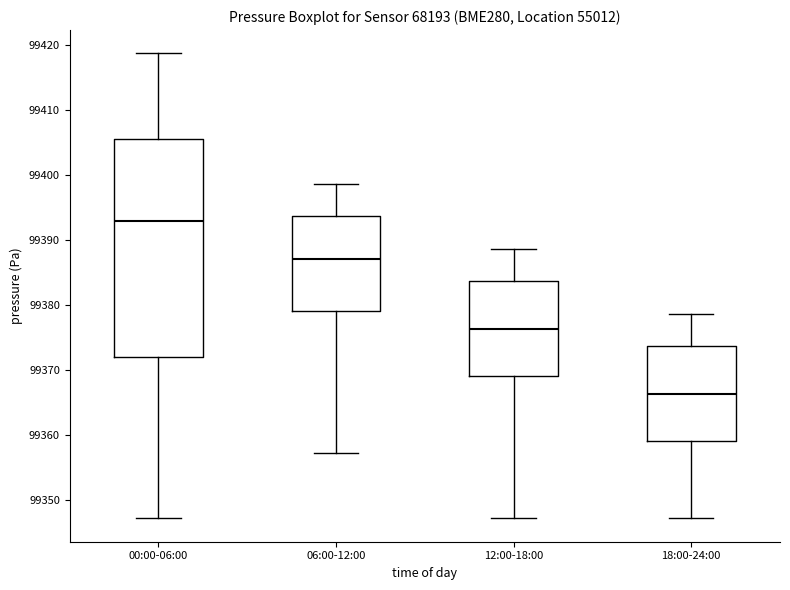

Which box has the highest median line?

00:00-06:00